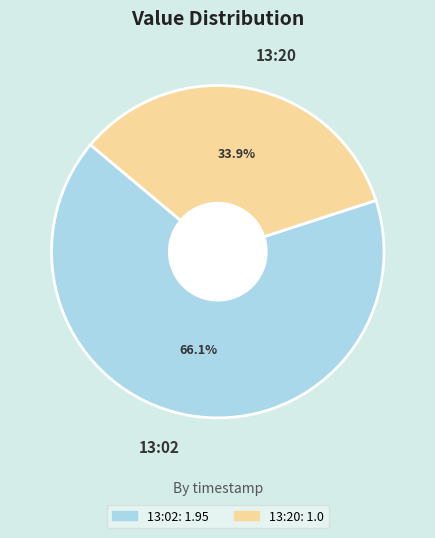

How much of the chart is everything except 13:02?

33.9%